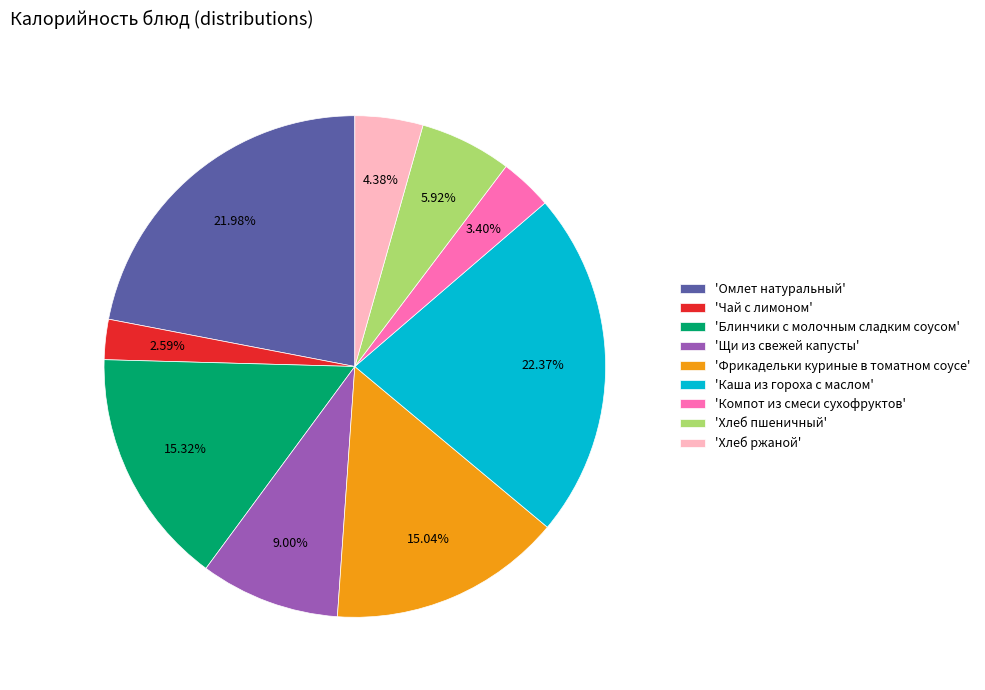

What is the smallest slice in the pie chart?

'Чай с лимоном'